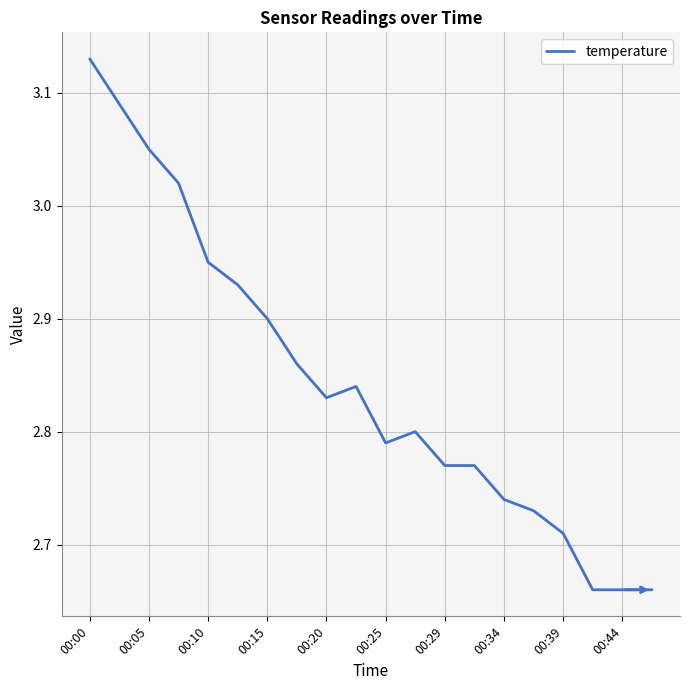

What is the difference between the maximum and minimum values?

0.5